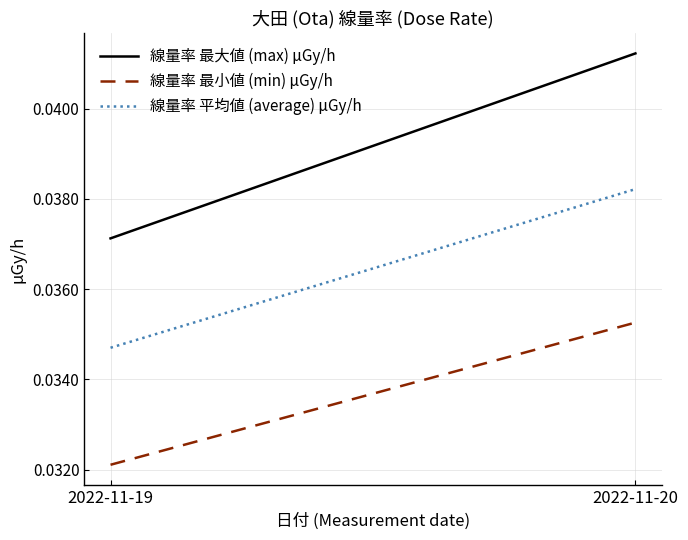

Which label corresponds to the largest value in the chart?

2022-11-20